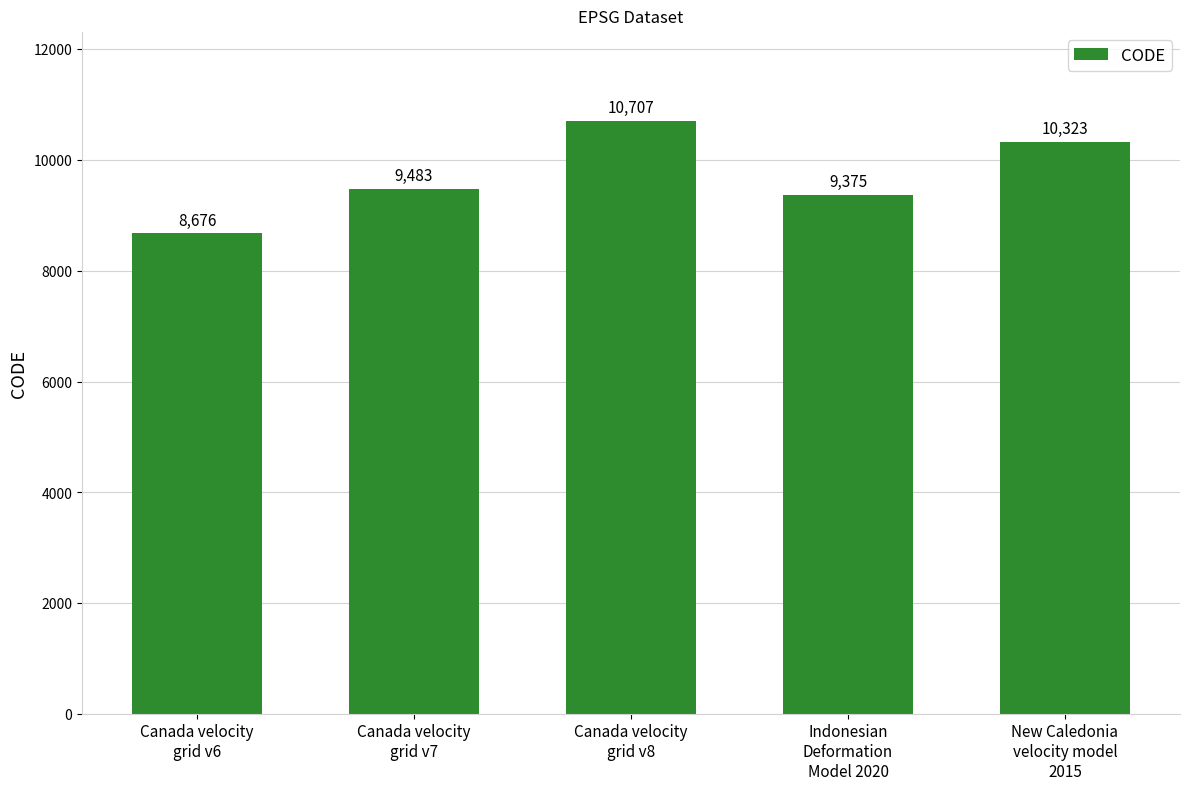

The value at New Caledonia
velocity model
2015 is 10323. True or false?

True